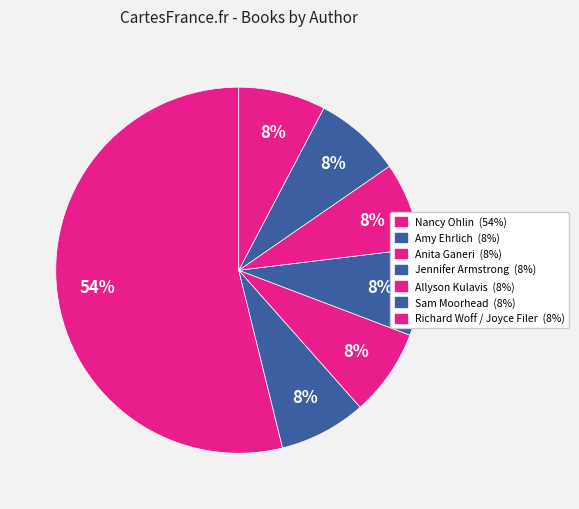

To the nearest percent, what percentage of the pie is Nancy Ohlin?

54%